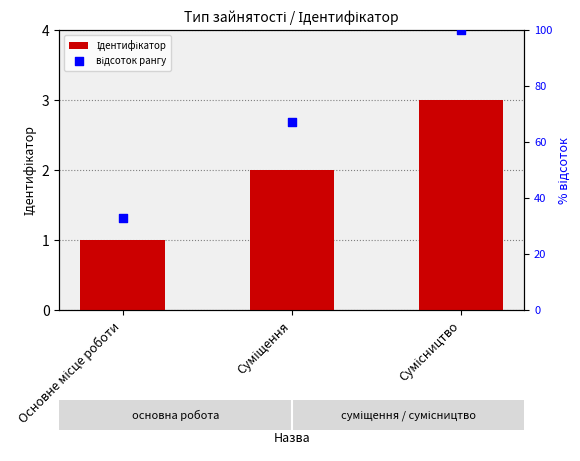

What is the total value across all series at Суміщення?

69